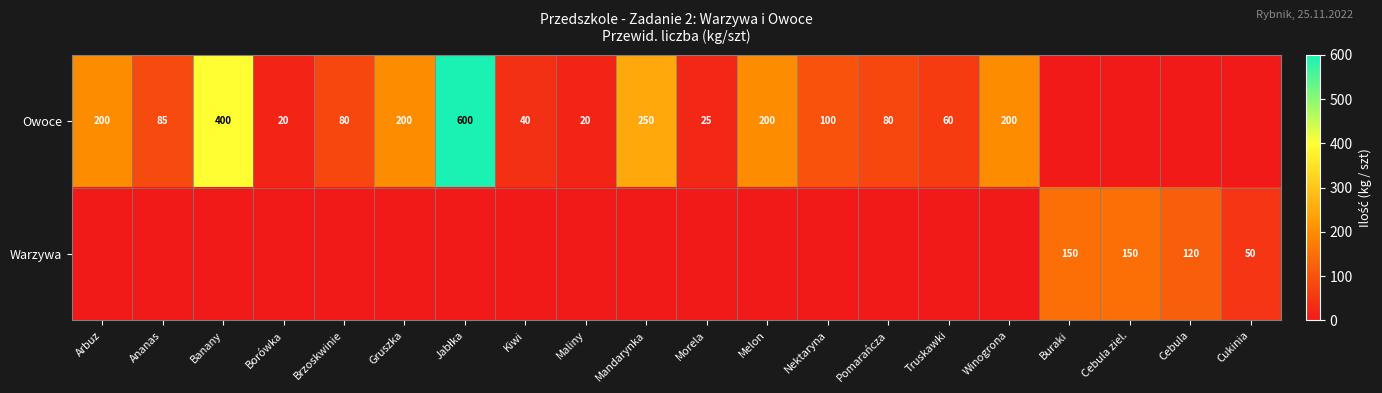

What is the sum of the Owoce values at Mandarynka and Melon?

450